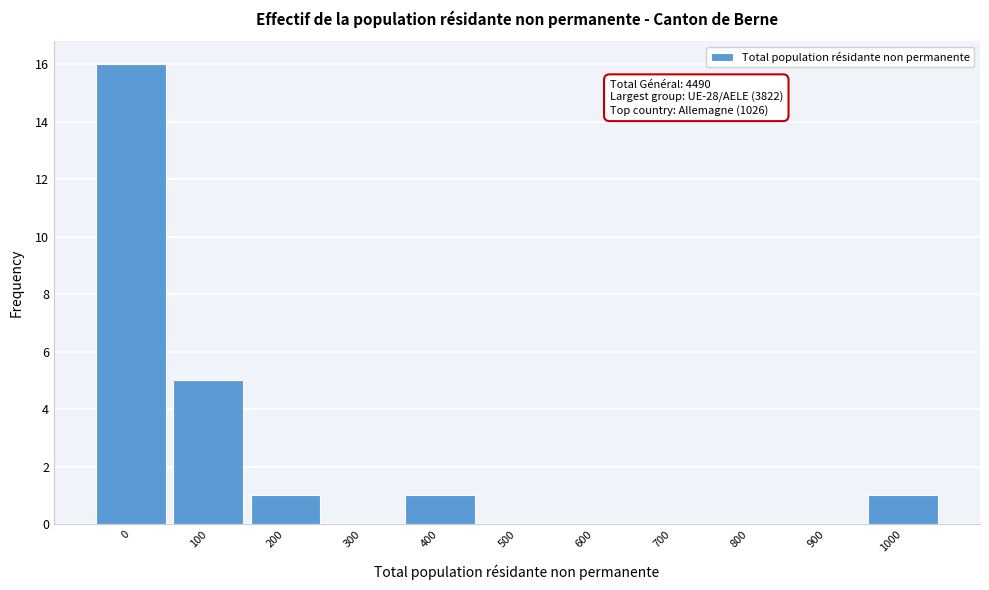

Reading left to right, transcribe all the data shown in this chart.

0=16	100=5	200=1	300=0	400=1	500=0	600=0	700=0	800=0	900=0	1000=1